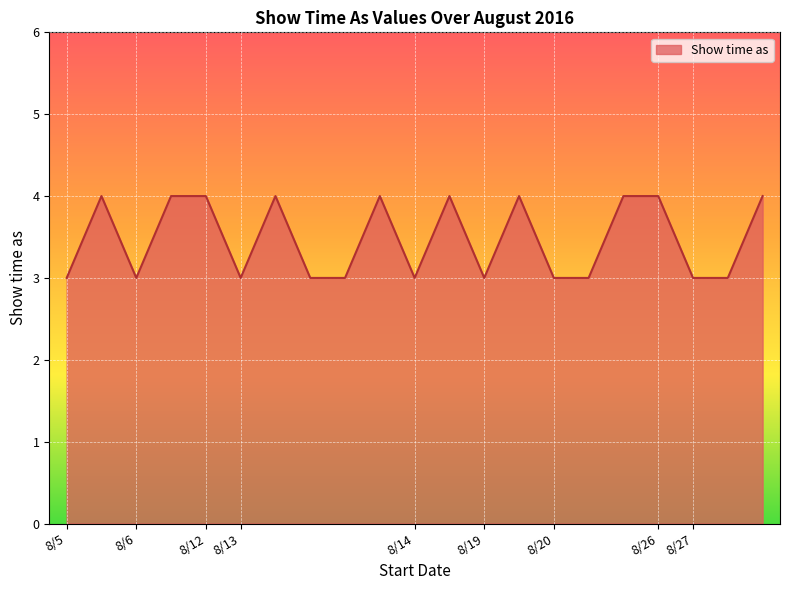

What is the minimum value shown in the chart?

3